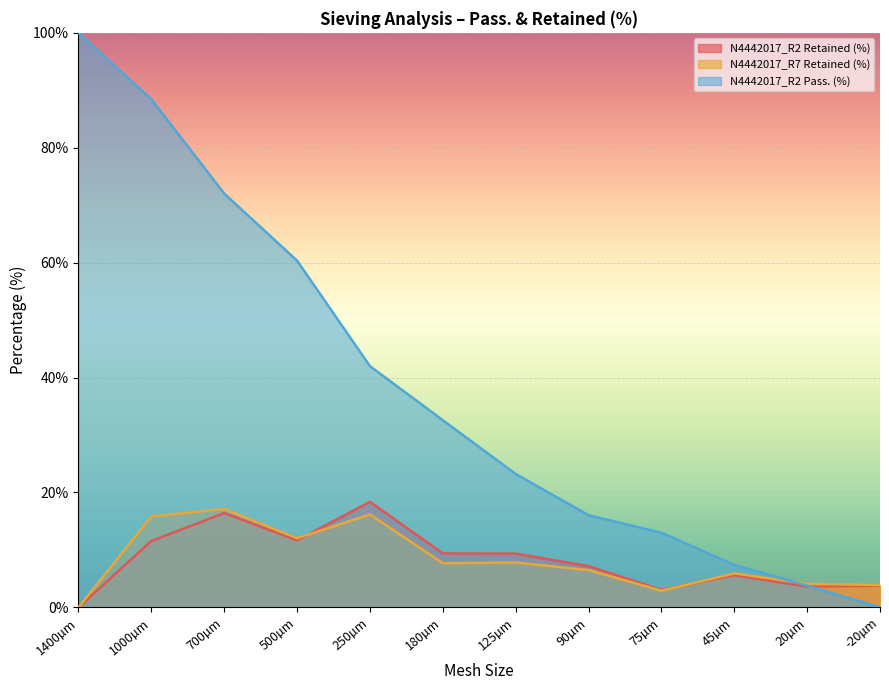

After their last crossing, which series has the higher values: N4442017_R7 Retained (%) or N4442017_R2 Pass. (%)?

N4442017_R7 Retained (%)